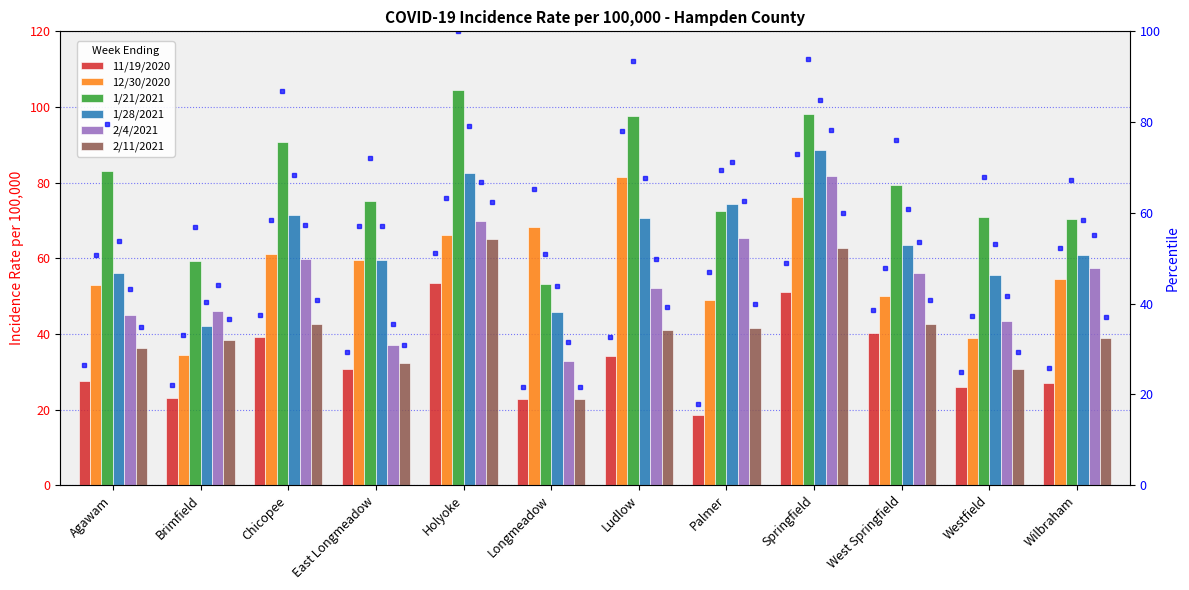

The 11/19/2020 series shows 45.0 at Agawam. True or false?

False